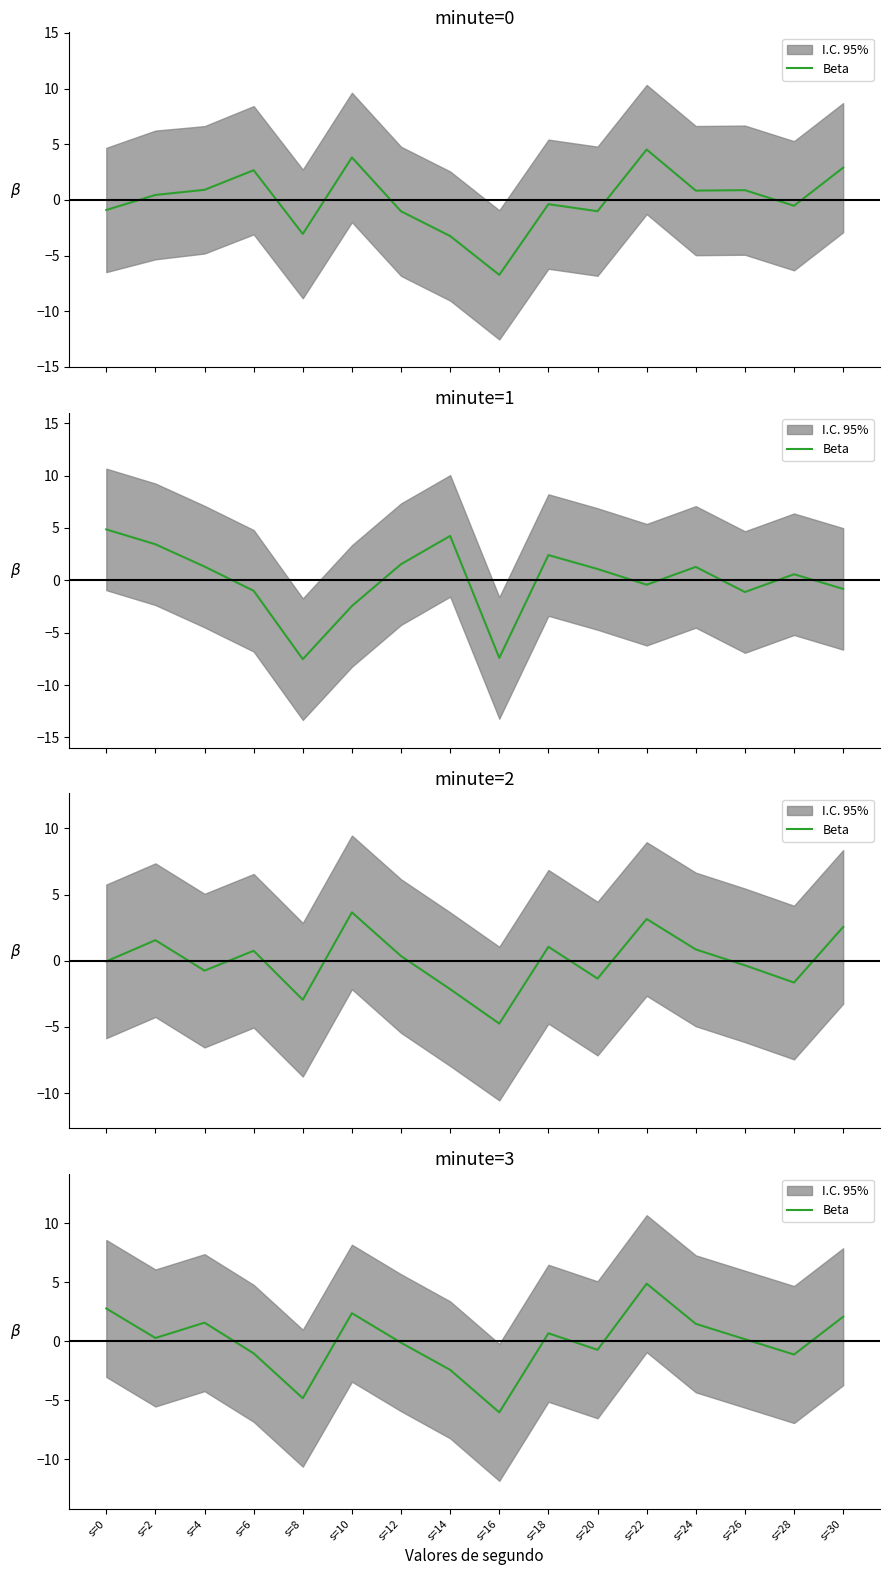

At which category does the data reach its first local valley?

s=2